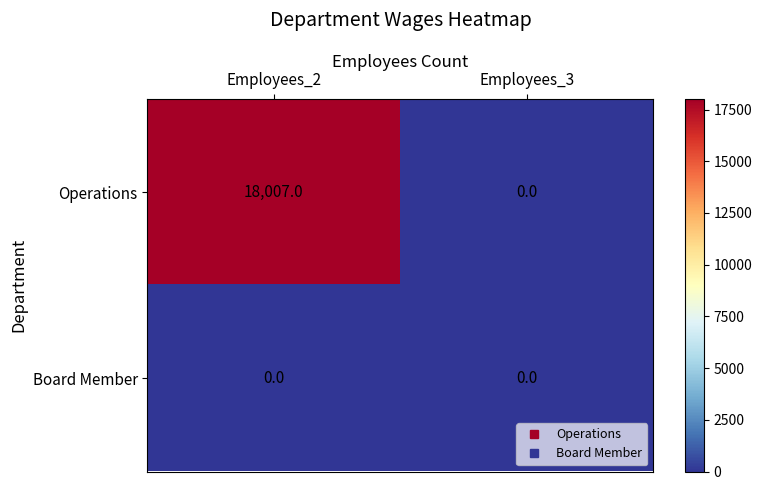

The Board Member series shows 0 at Employees_2. True or false?

True